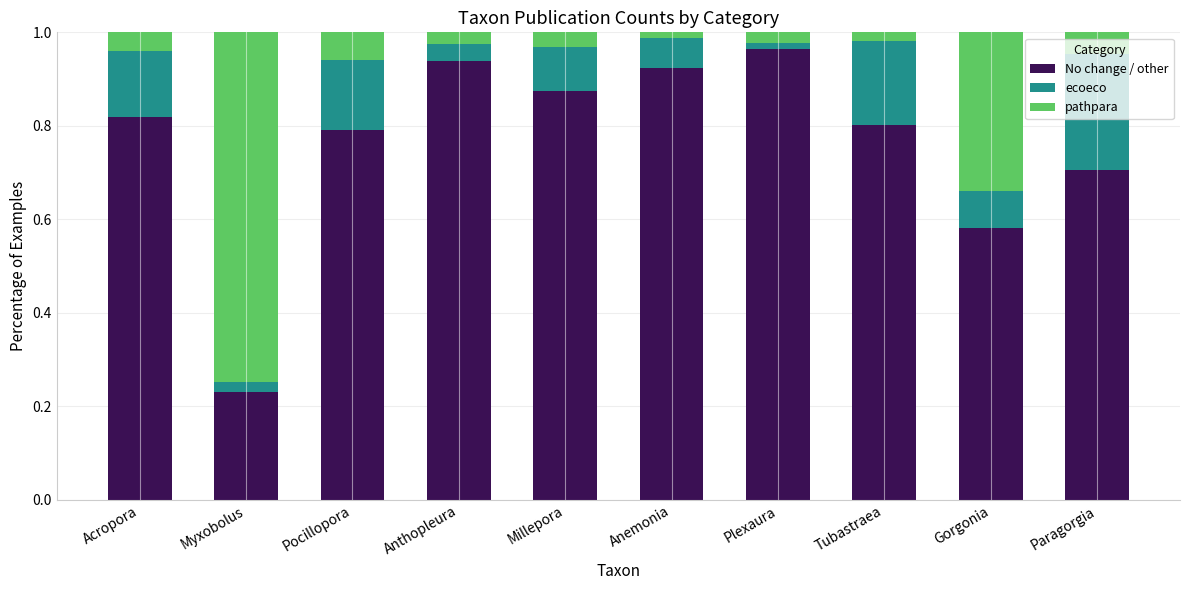

At which label does No change / other reach its minimum?

Myxobolus